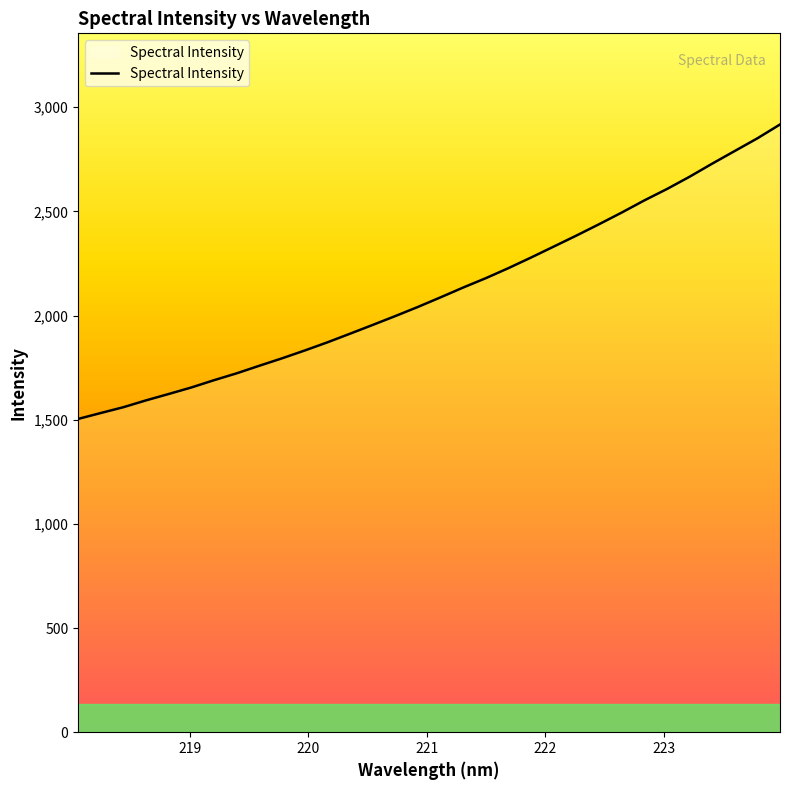

Count the number of categories in the chart.

32